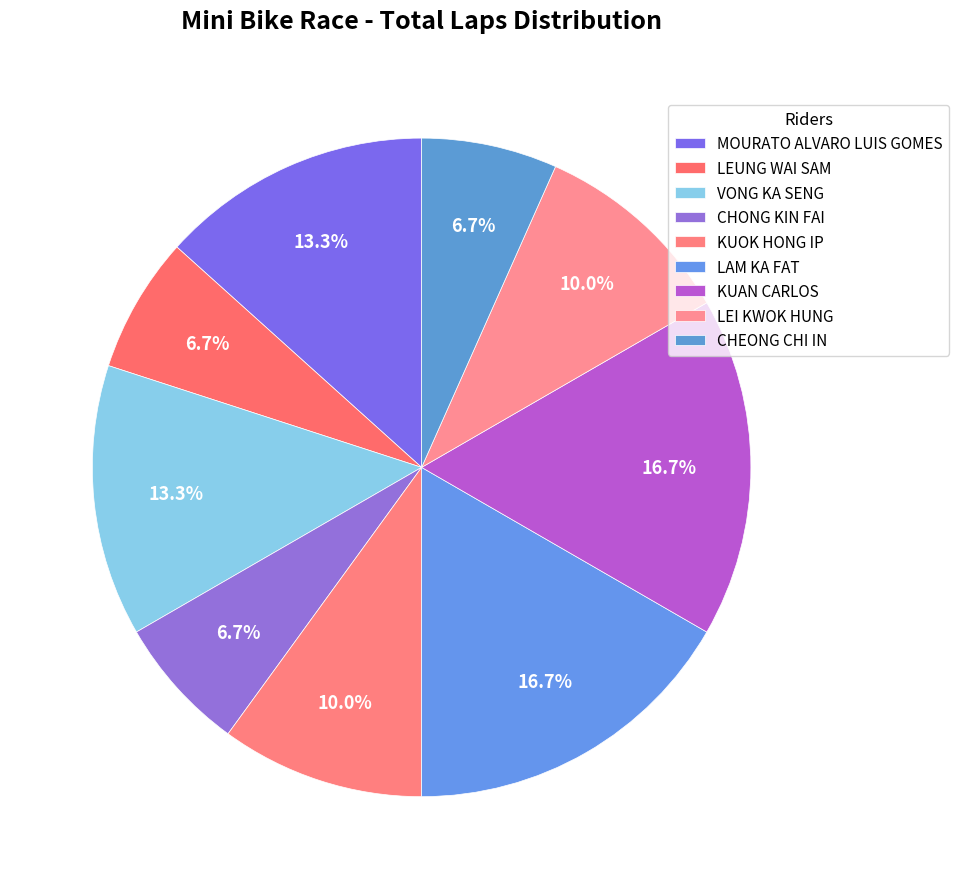

True or false: CHEONG CHI IN accounts for 1% of the total.

False